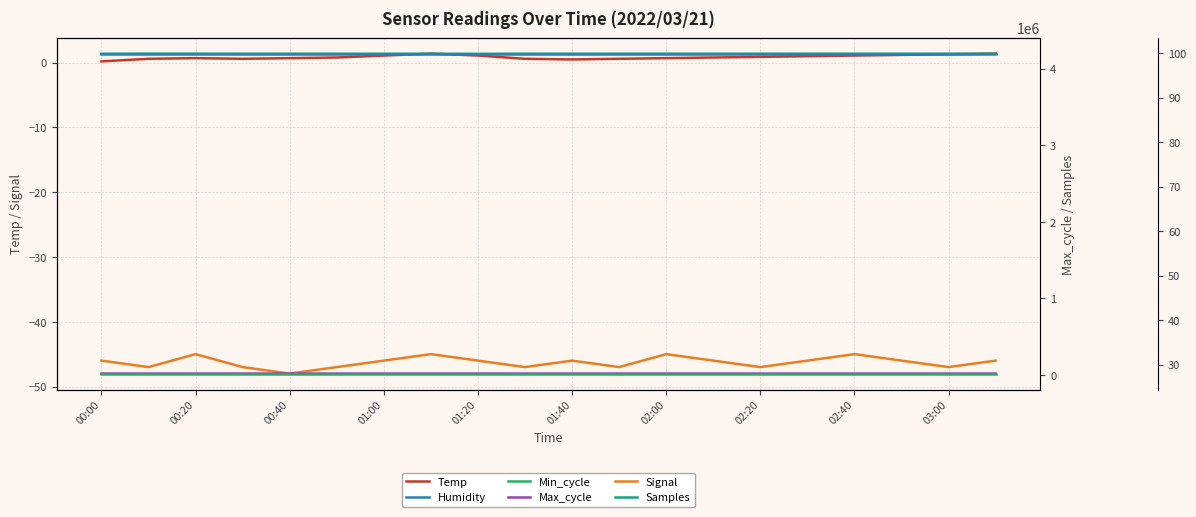

What is the minimum value for Signal?

-48.0